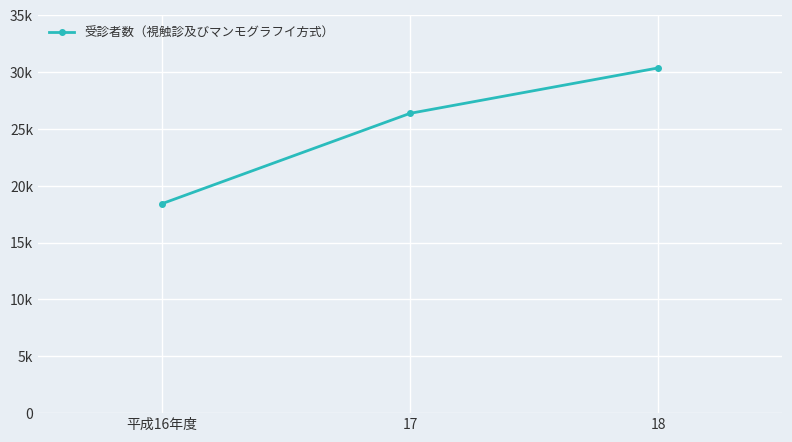

Is it true that the value at 18 is 46700?

False